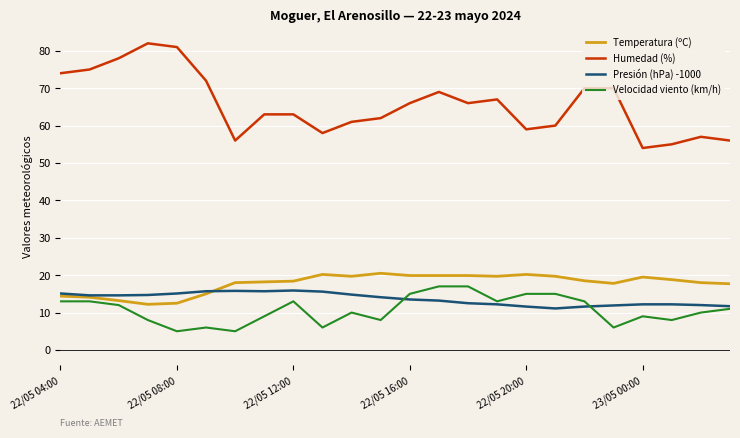

What is the average value of the Velocidad viento (km/h) series?

10.7